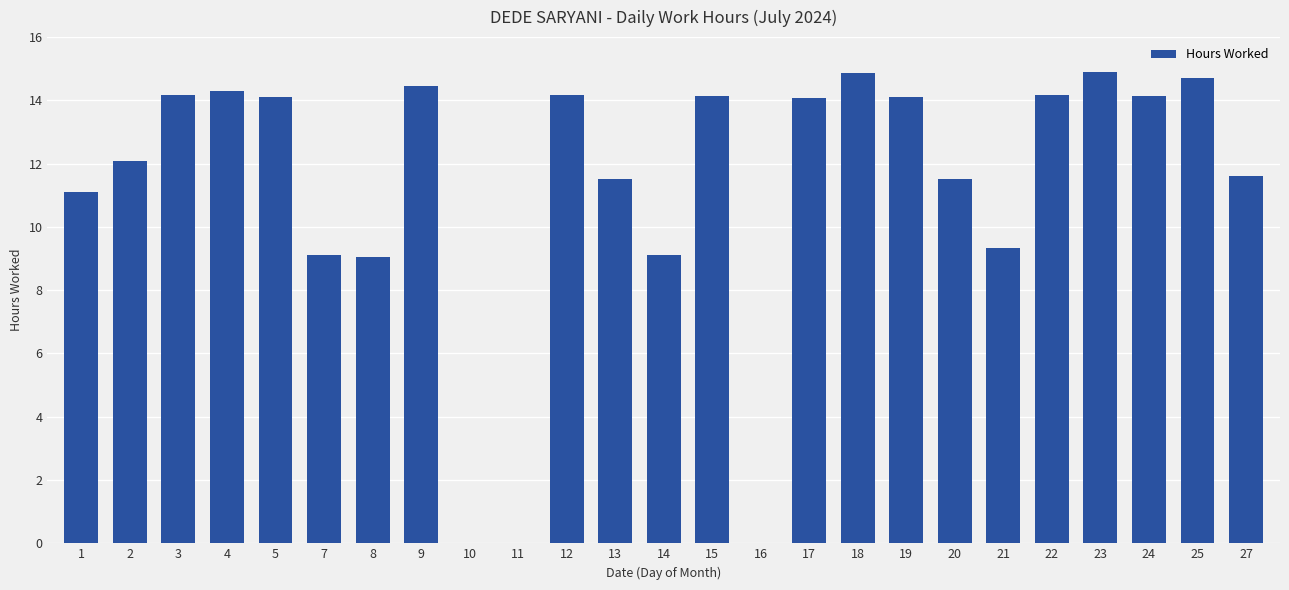

Where does the data first go above 14?

3